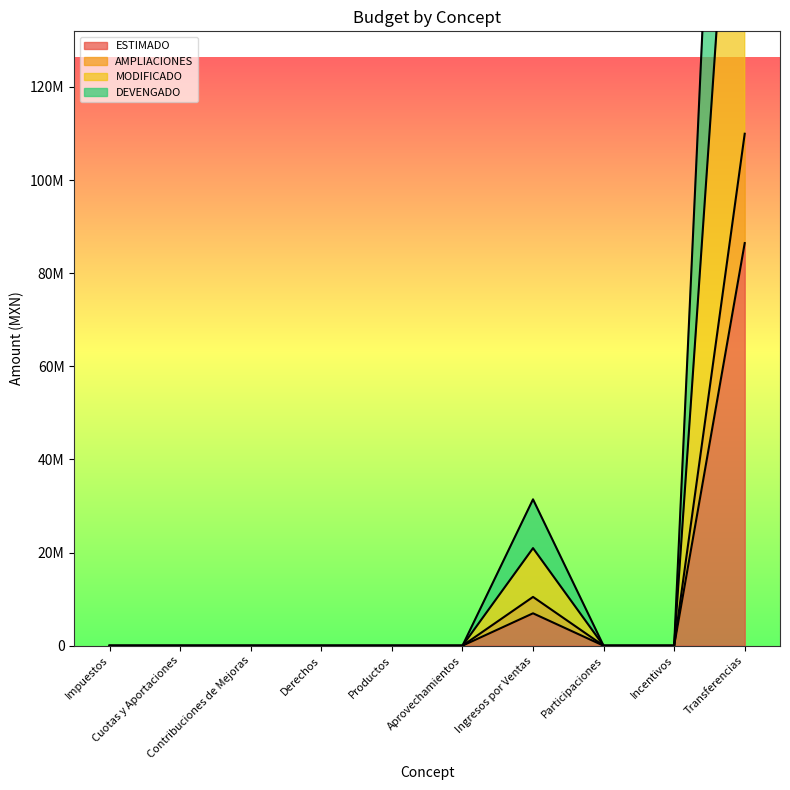

Reading left to right, what are all the values shown in this chart?

ESTIMADO: Impuestos=0.0	Cuotas y Aportaciones=0.0	Contribuciones de Mejoras=0.0	Derechos=0.0	Productos=0.0	Aprovechamientos=0.0	Ingresos por Ventas=6960000.0	Participaciones=0.0	Incentivos=0.0	Transferencias=86477801.0
AMPLIACIONES: Impuestos=0.0	Cuotas y Aportaciones=0.0	Contribuciones de Mejoras=0.0	Derechos=0.0	Productos=0.0	Aprovechamientos=0.0	Ingresos por Ventas=31438334.6	Participaciones=0.0	Incentivos=0.0	Transferencias=329884779.0
MODIFICADO: Impuestos=0.0	Cuotas y Aportaciones=0.0	Contribuciones de Mejoras=0.0	Derechos=0.0	Productos=0.0	Aprovechamientos=0.0	Ingresos por Ventas=10479444.9	Participaciones=0.0	Incentivos=0.0	Transferencias=109961593.0
DEVENGADO: Impuestos=0.0	Cuotas y Aportaciones=0.0	Contribuciones de Mejoras=0.0	Derechos=0.0	Productos=0.0	Aprovechamientos=0.0	Ingresos por Ventas=20958889.7	Participaciones=0.0	Incentivos=0.0	Transferencias=219923186.0